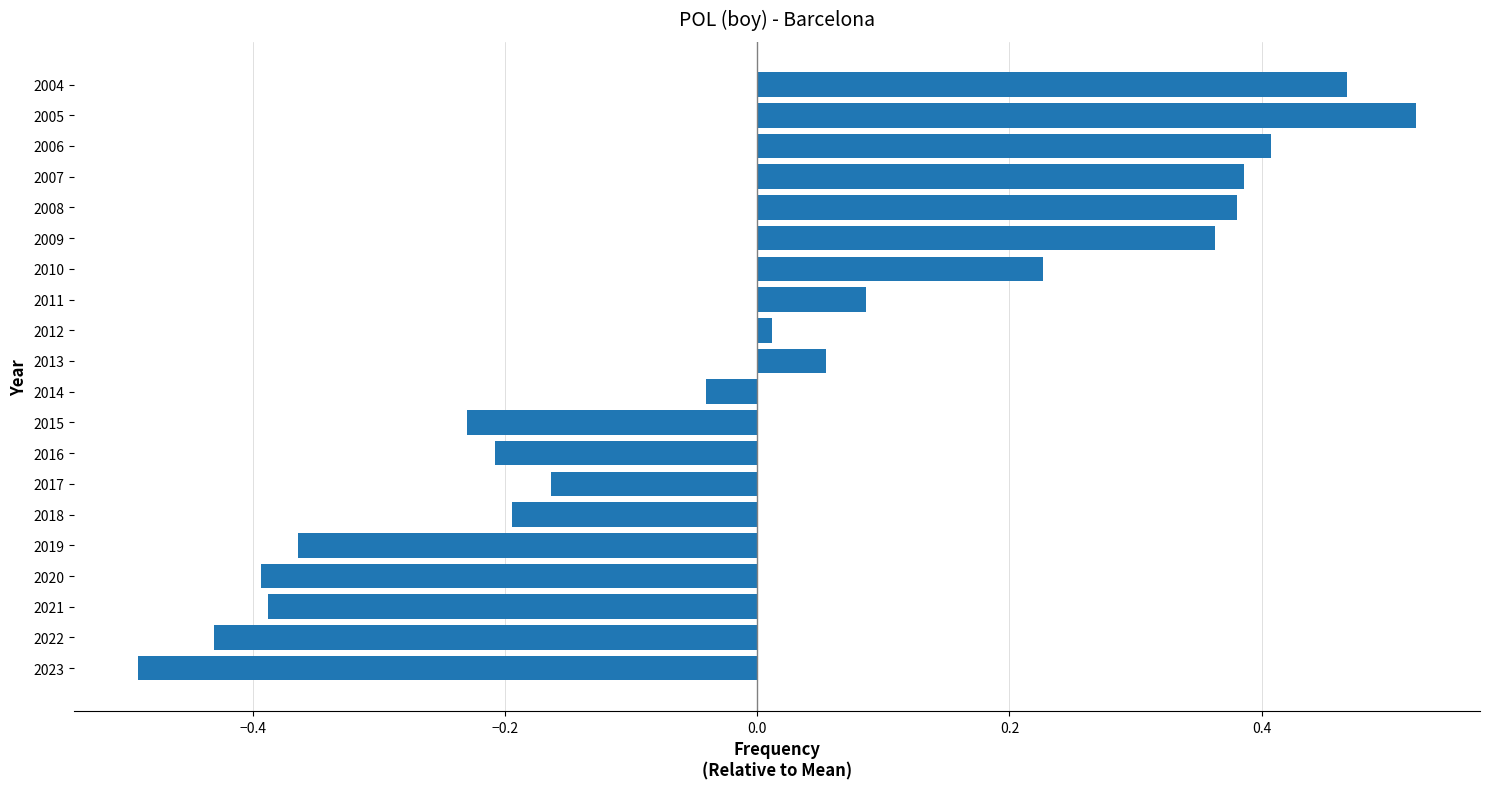

What is the change in value from 2022 to 2007?

+0.8